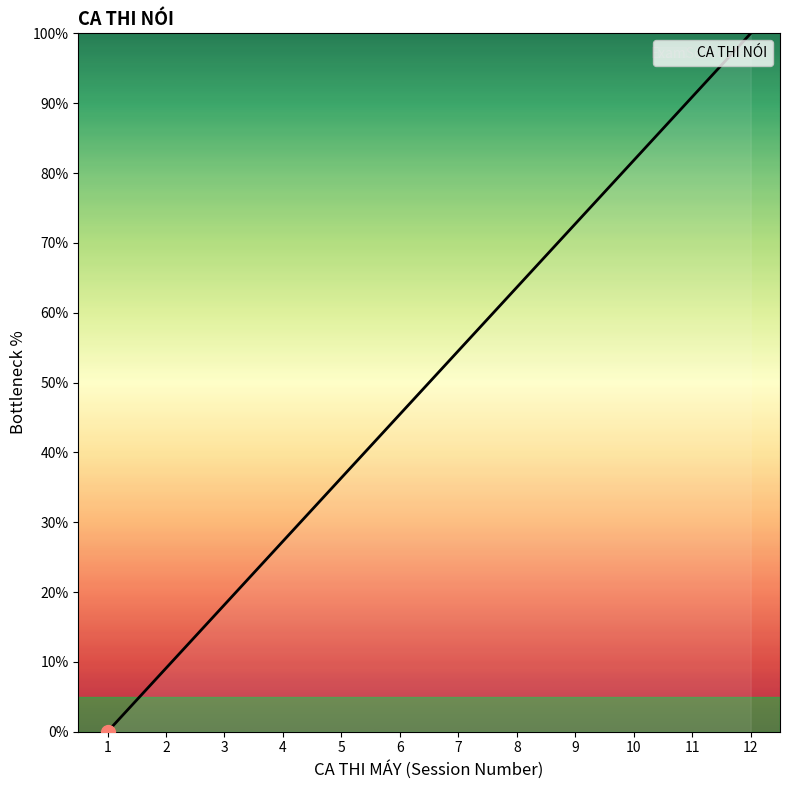

Between 3 and 9, which is larger?

9